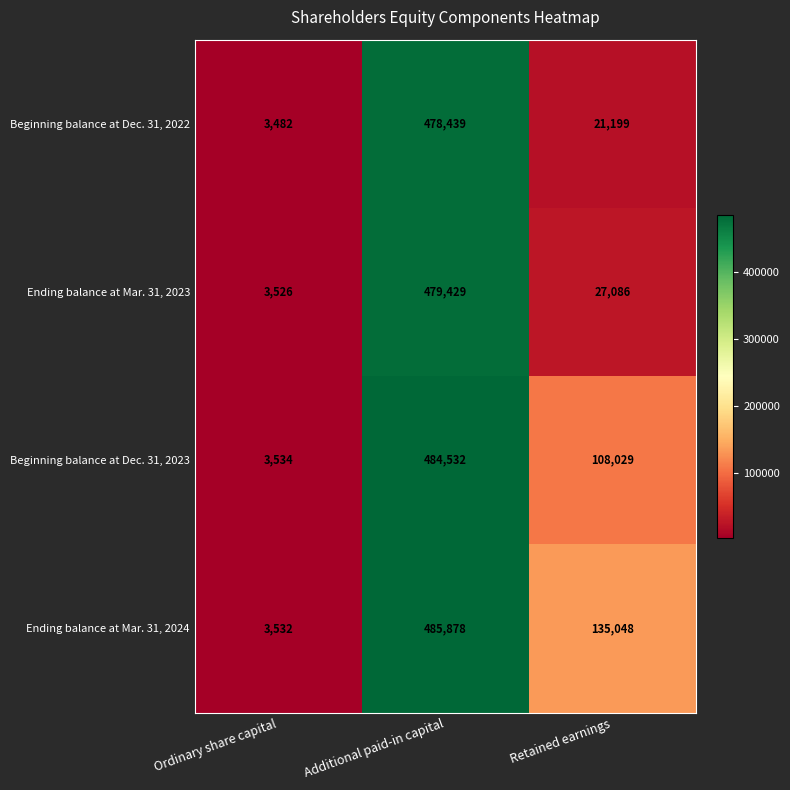

What is the average value of the Ending balance at Mar. 31, 2023 series?

170014